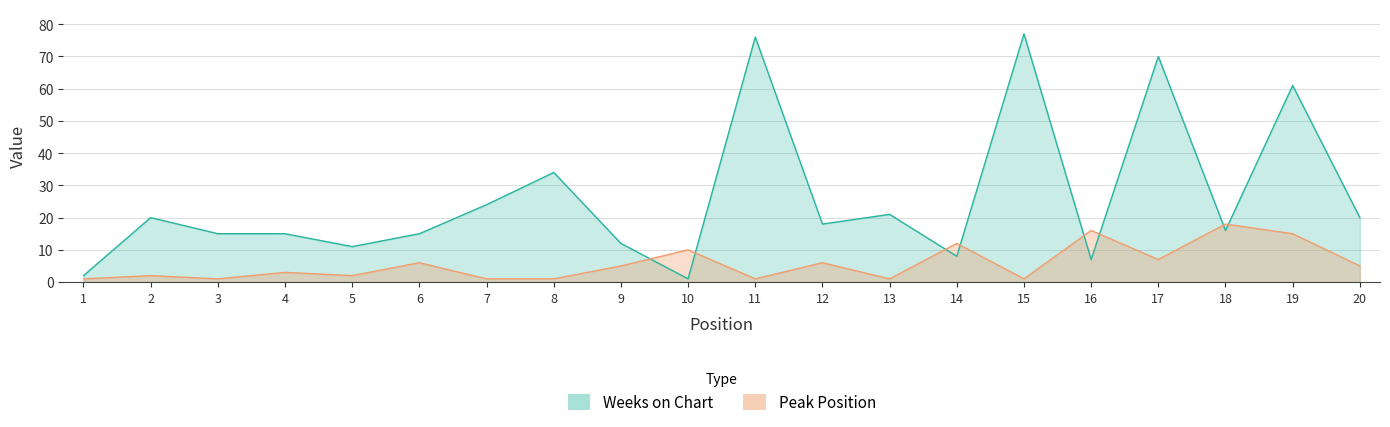

What is the minimum value for Peak Position?

1